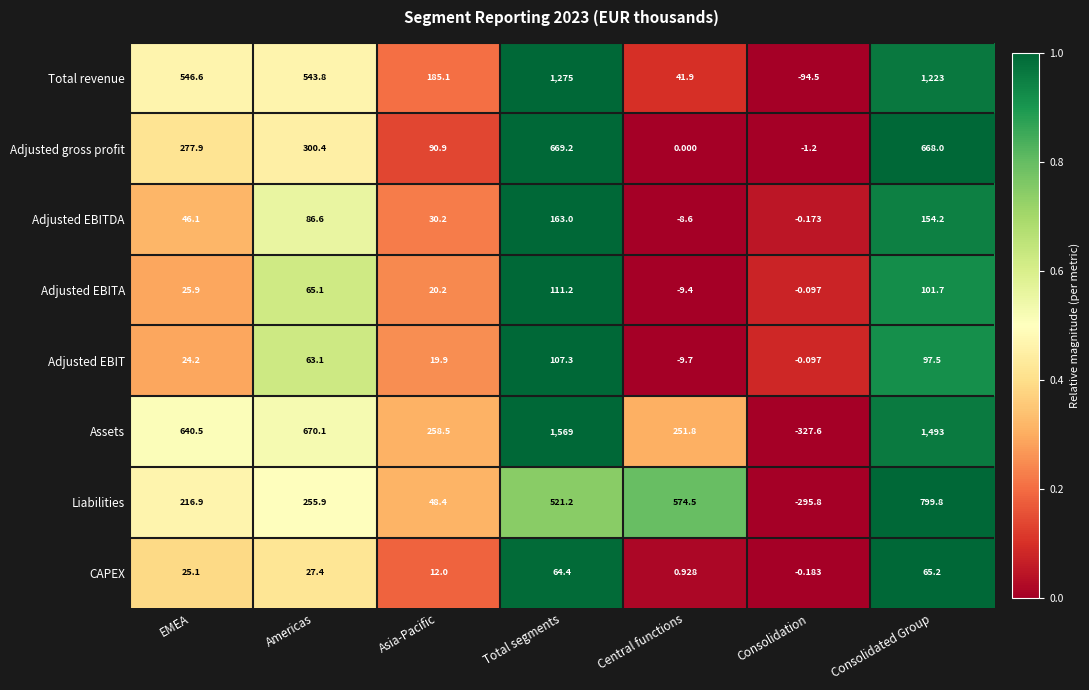

Which series has the widest spread of values?

Assets